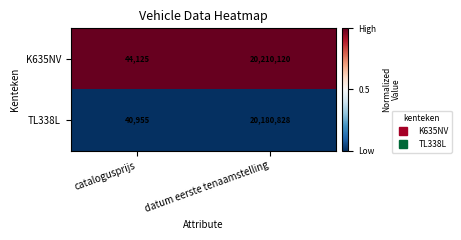

At which category is the sum across all series the highest?

datum eerste tenaamstelling